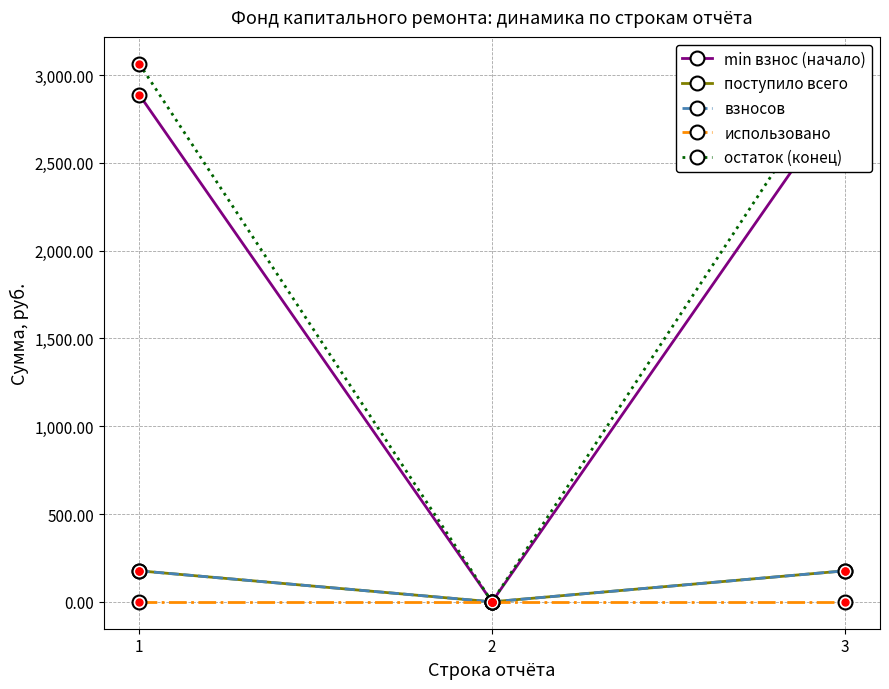

At which label does min взнос (начало) reach its minimum?

2